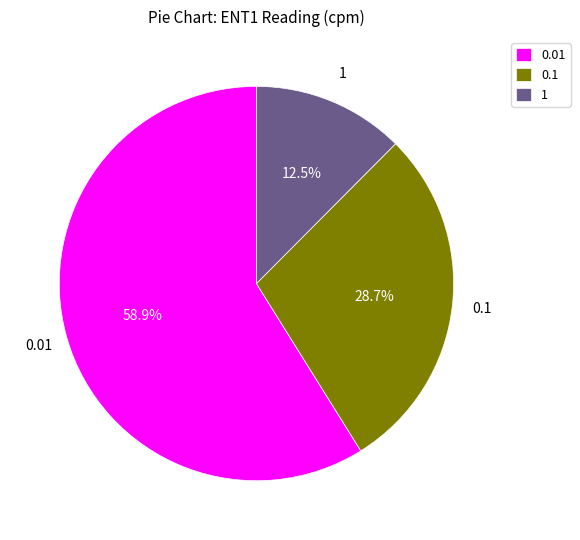

Is there a majority slice in this chart?

Yes